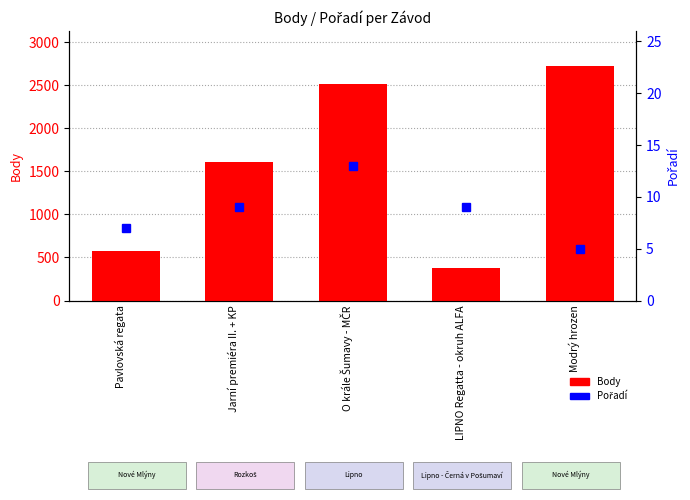

Which series has the widest spread of values?

Body